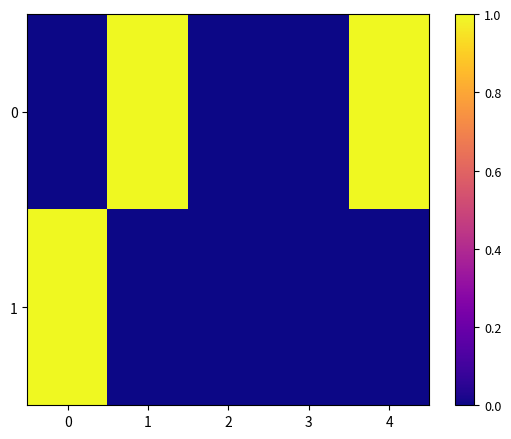

Rank the series by their average value, from lowest to highest.

row_1, row_0